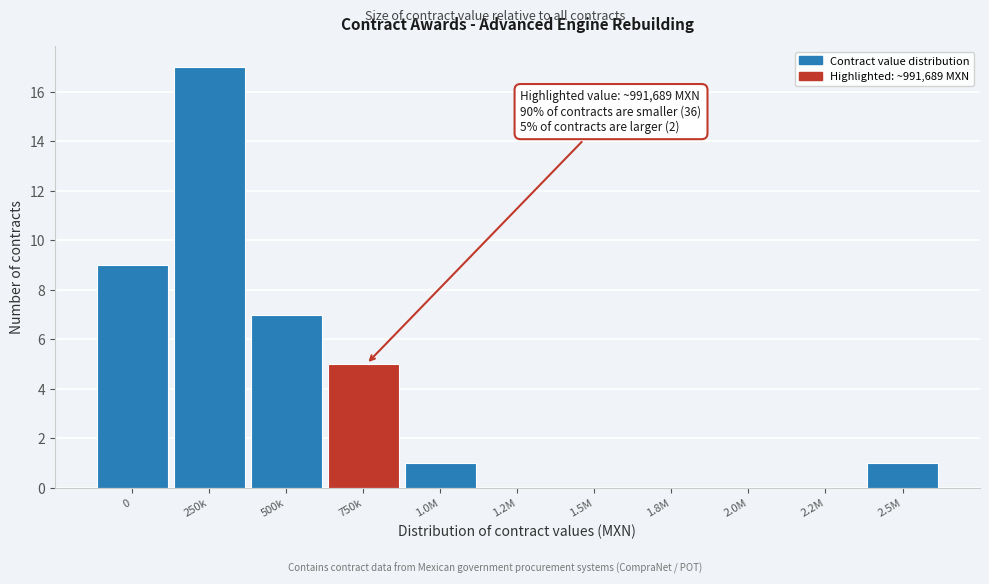

Reading left to right, what are all the values shown in this chart?

0=9	250k=17	500k=7	750k=5	1.0M=1	1.2M=0	1.5M=0	1.8M=0	2.0M=0	2.2M=0	2.5M=1